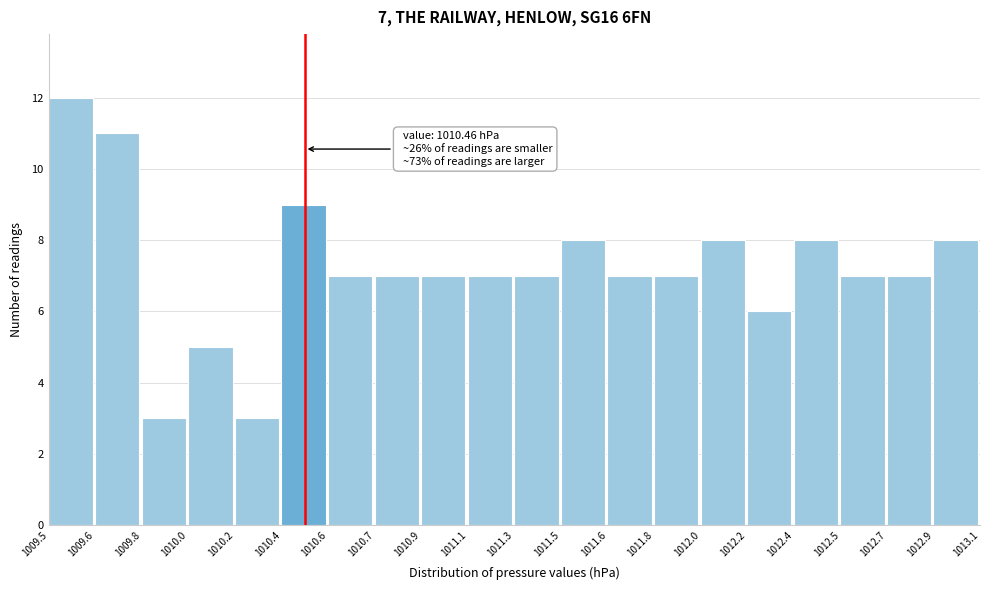

Reading right to left, list all the values displayed in this chart.

8	7	7	8	6	8	7	7	8	7	7	7	7	7	9	3	5	3	11	12